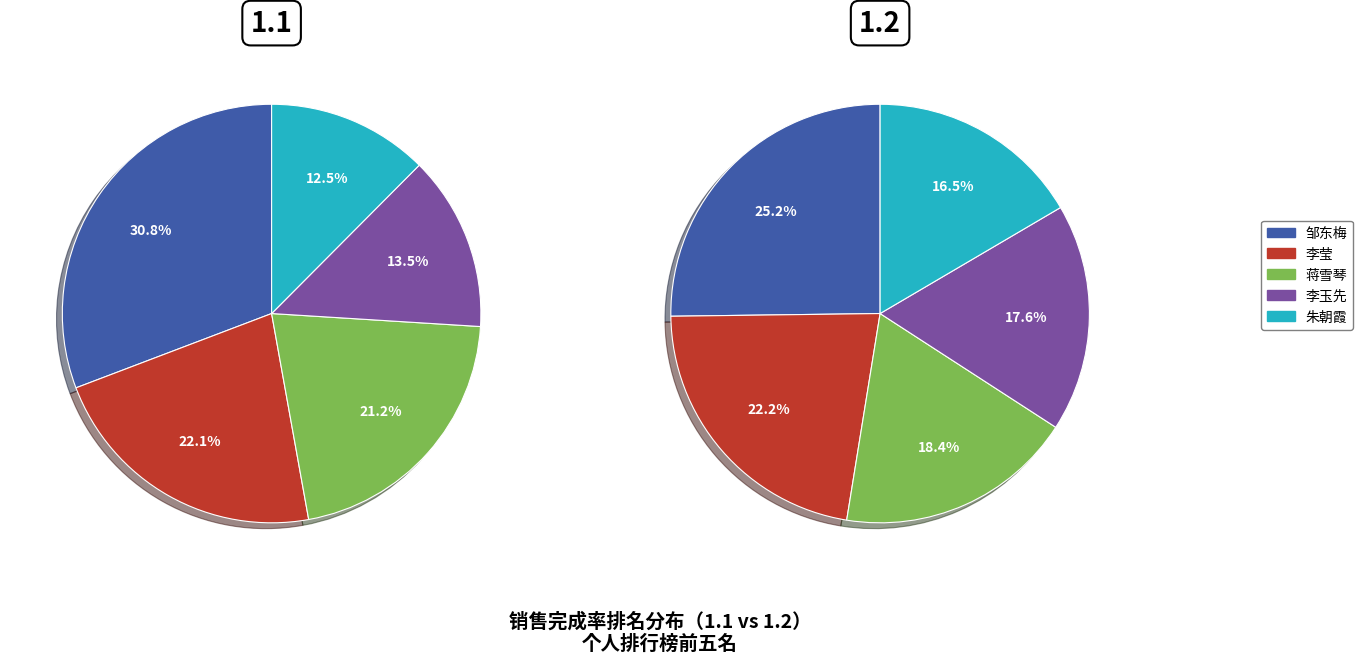

What is the change in value from 邹东梅 382.17 to 朱朝霞 154.72?

-227.5